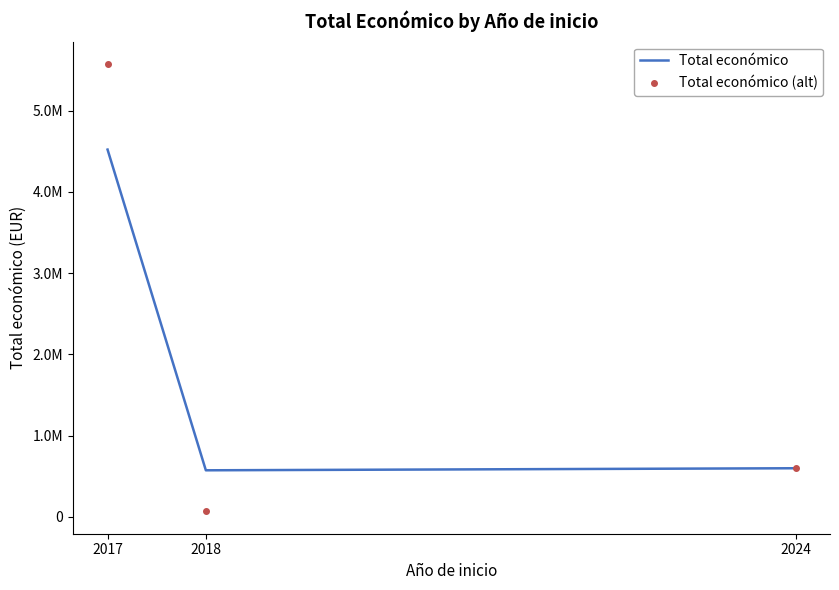

What is the value of the Total económico (alt) point at the 1st from the left?

5574402